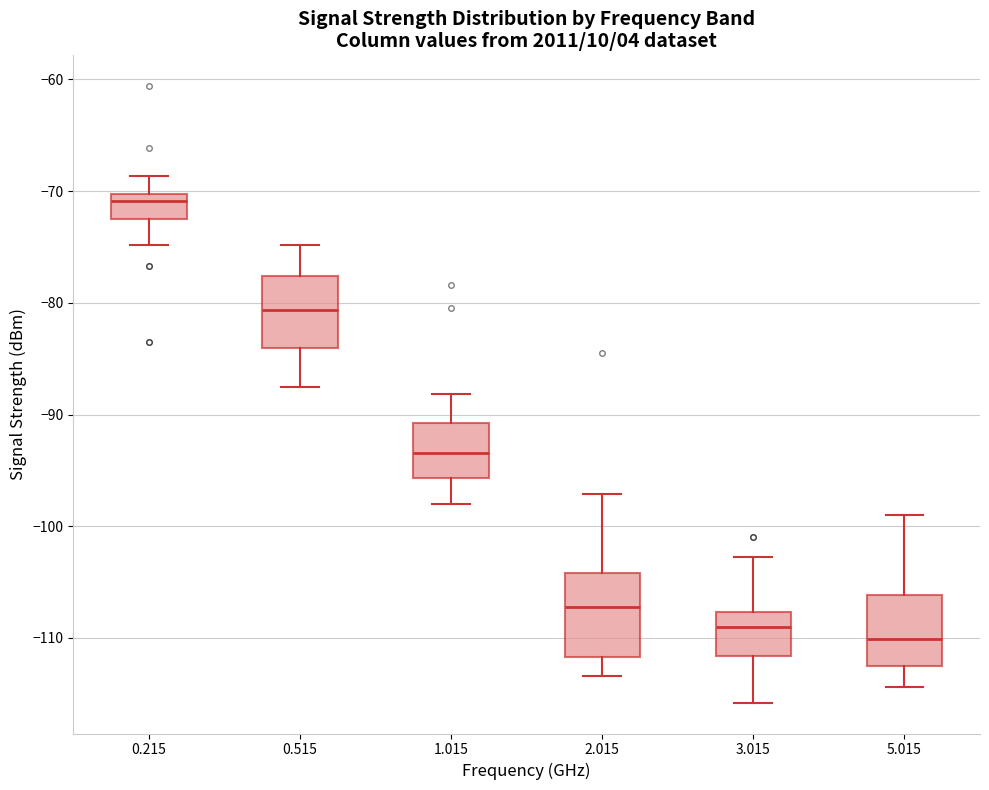

Where does the median line of the box at x = 2.015 sit on the y-axis? The values are not printed on the chart, so give them approximately, as read against the axis.

-107